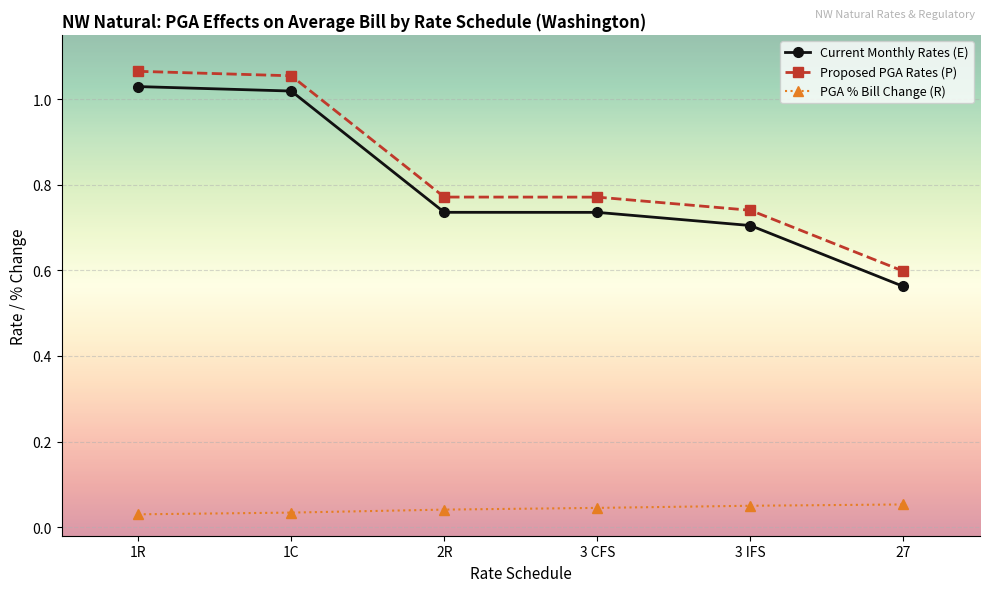

Which series has the largest total across all categories?

Proposed PGA Rates (P)